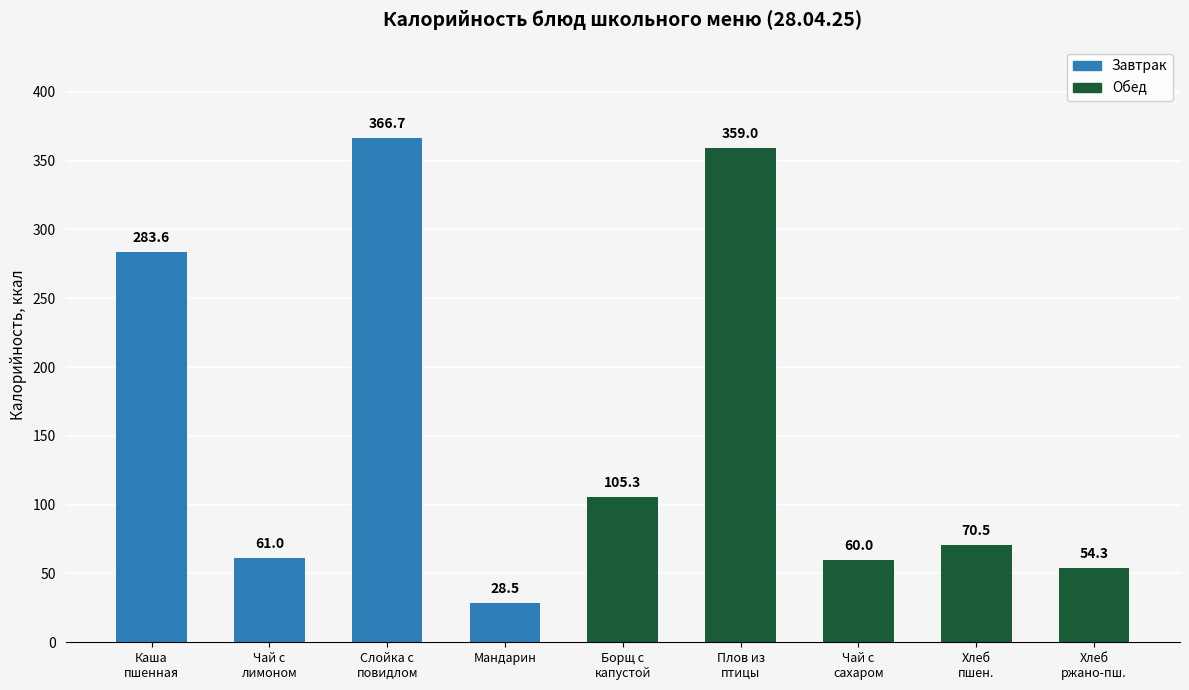

Approximately how many times larger is the value at Мандарин compared to Борщ с
капустой?

0.3